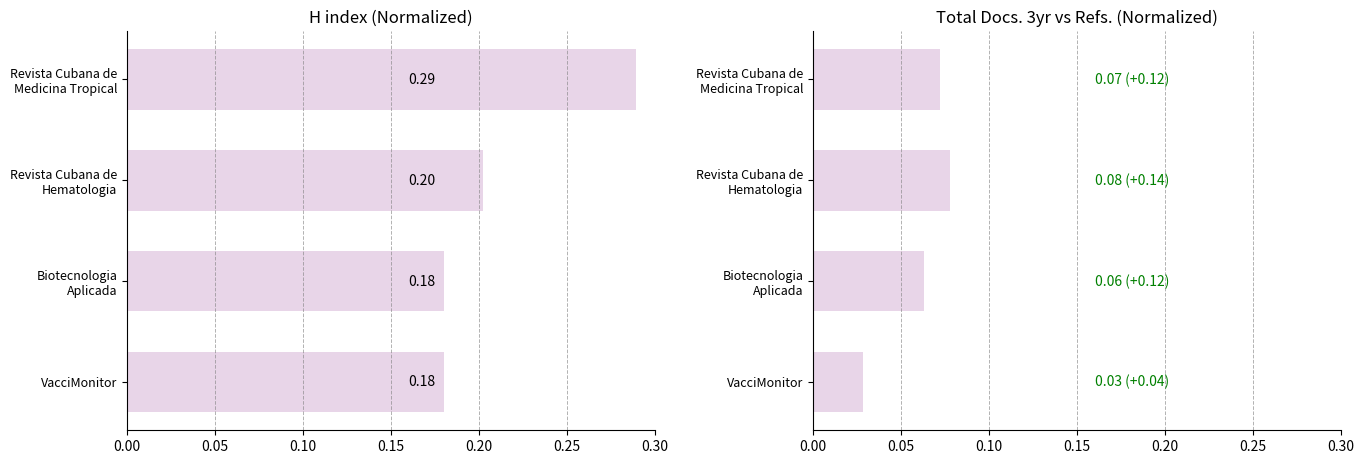

At Revista Cubana de Hematologia, list the series in order from largest to smallest.

H index, Total Docs. (3years)